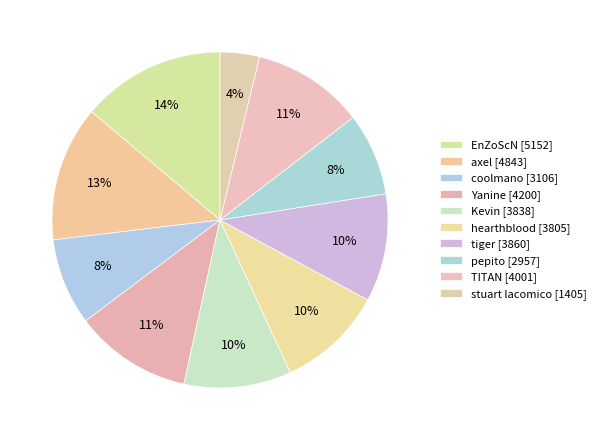

Rank the categories by value from highest to lowest.

EnZoScN, axel, Yanine, TITAN, tiger, Kevin, hearthblood, coolmano, pepito, stuart lacomico